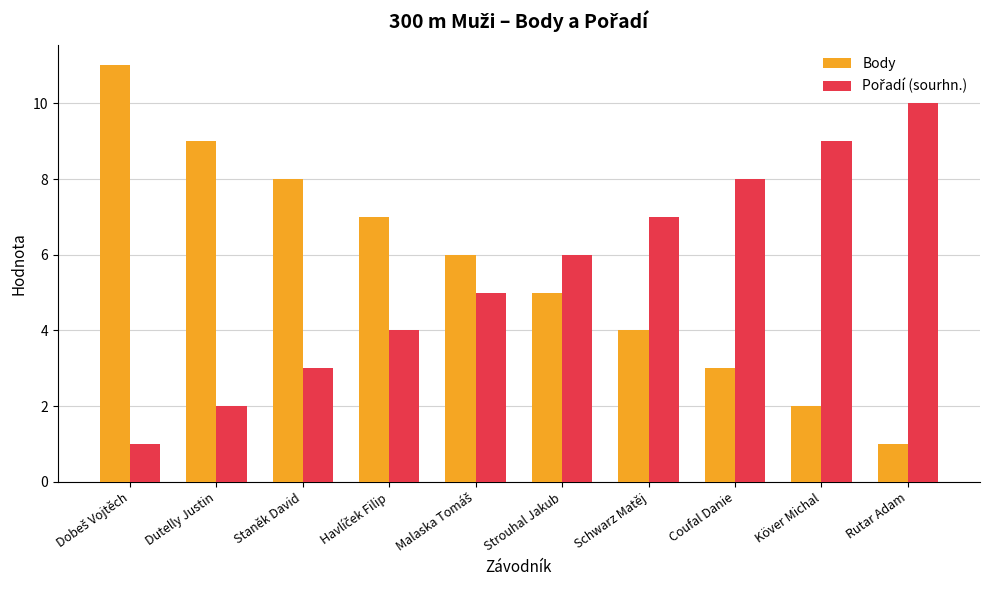

What is the label of the 9th bar from the left?

Köver Michal